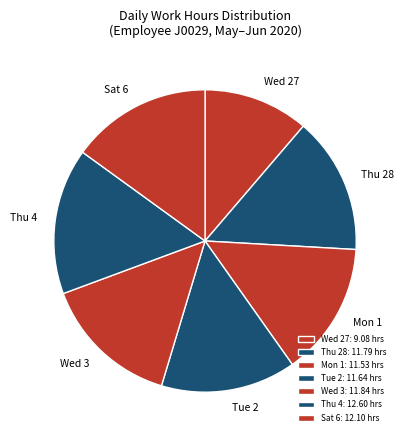

How many slices are in this pie chart?

7